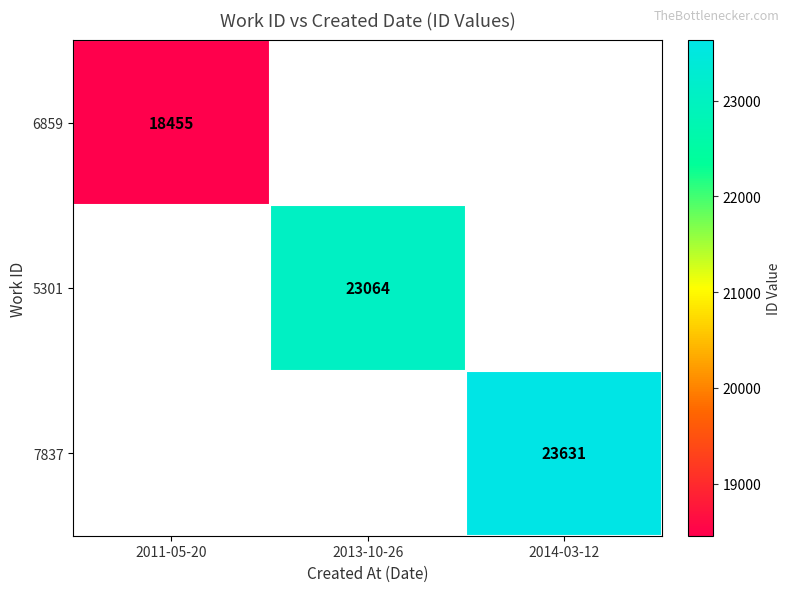

Is it true that 7837 equals 23631 at 2014-03-12?

True